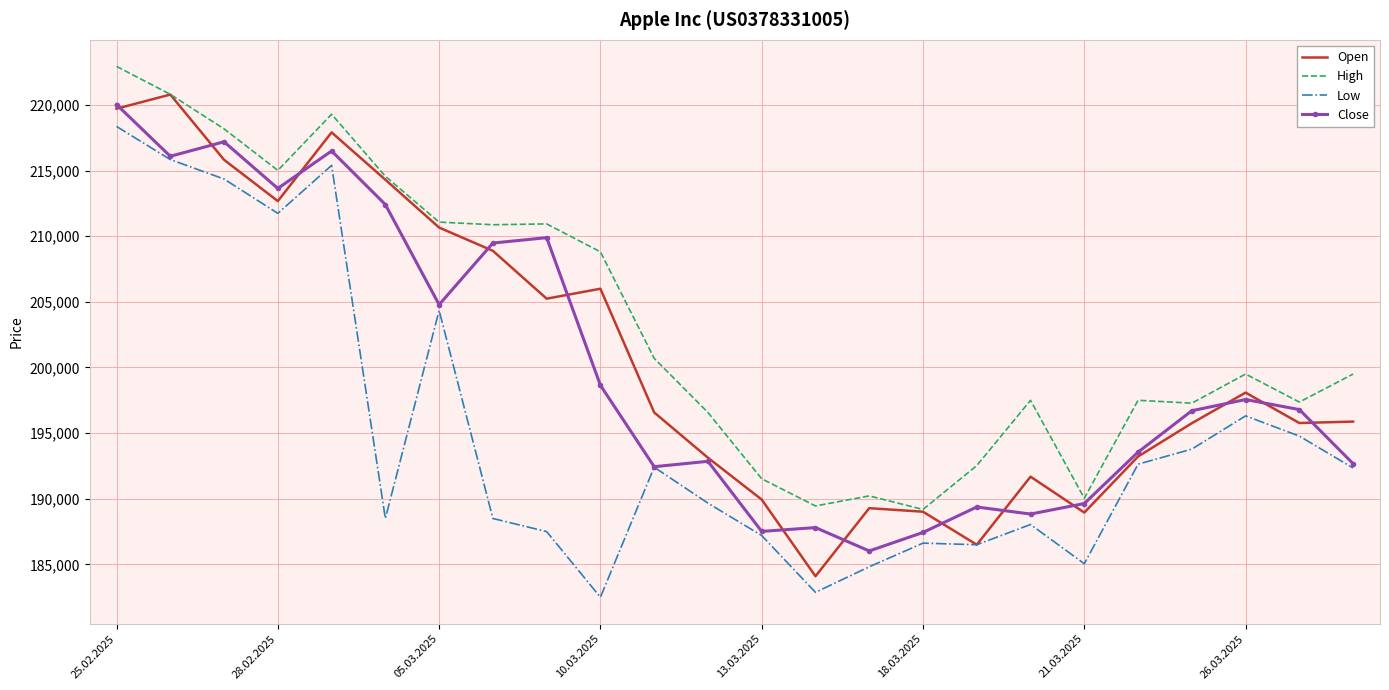

Count the number of categories in the chart.

24